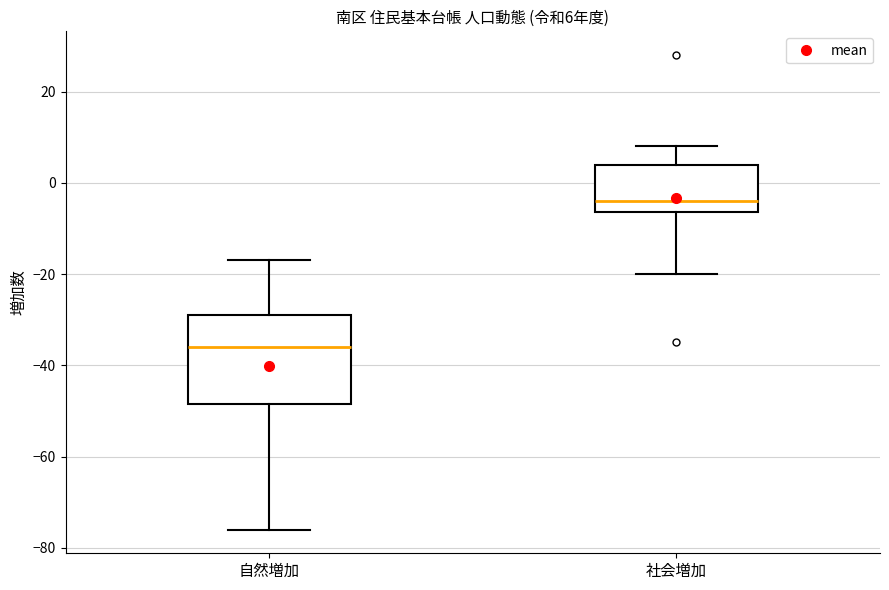

Which box is the tallest, from its lower edge to its upper edge?

自然増加